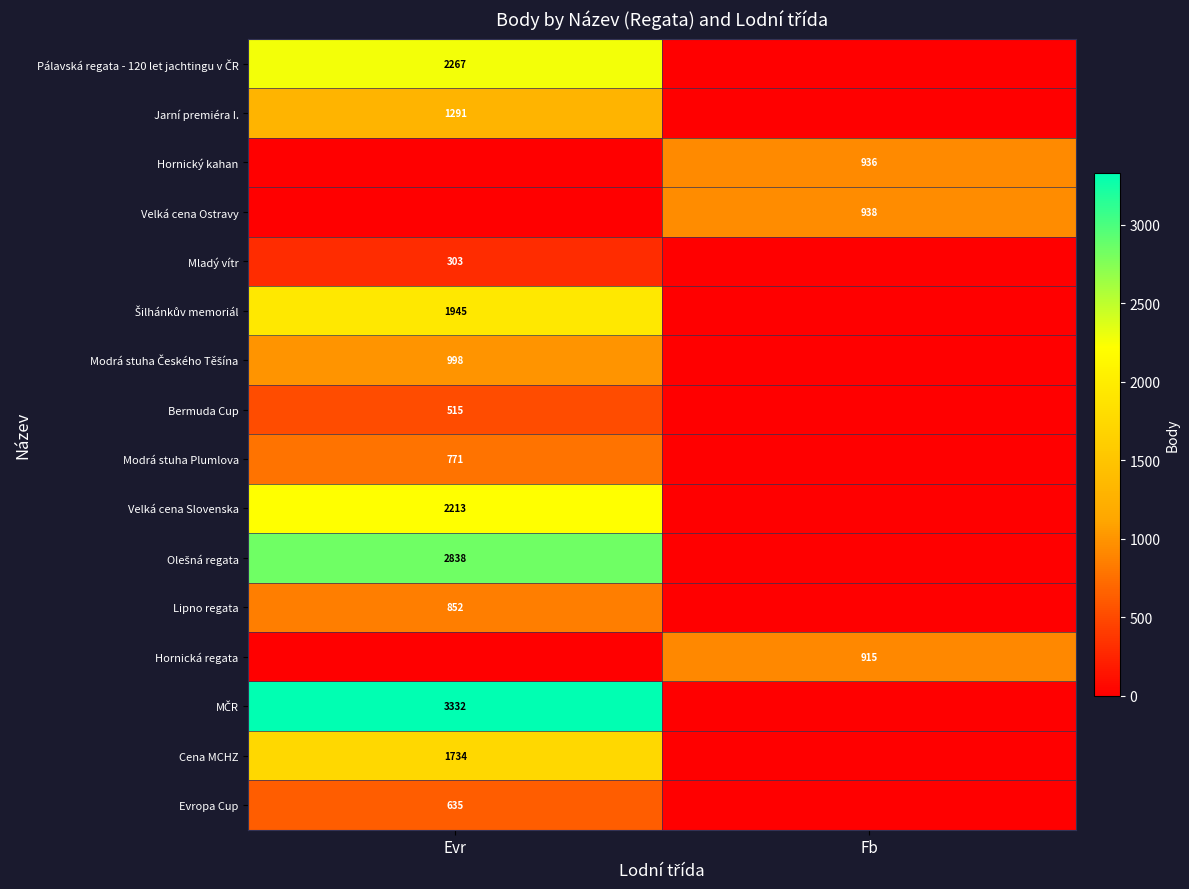

Where is row_0 nearest to the value 1133?

Fb